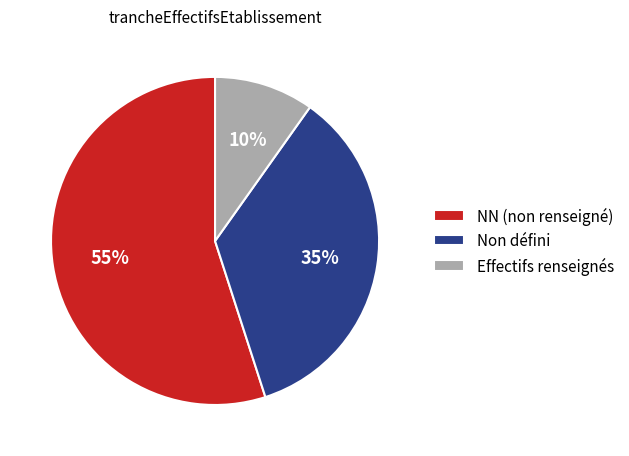

Combined, do Non défini and NN (non renseigné) account for over 50%?

Yes